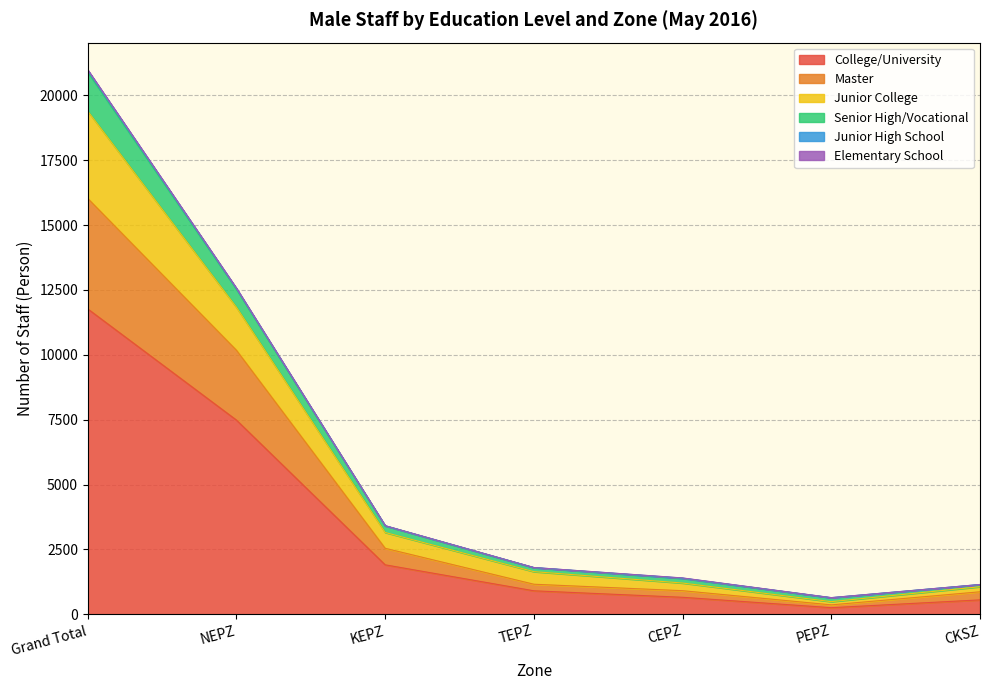

What is the highest value of the College/University series?

11769